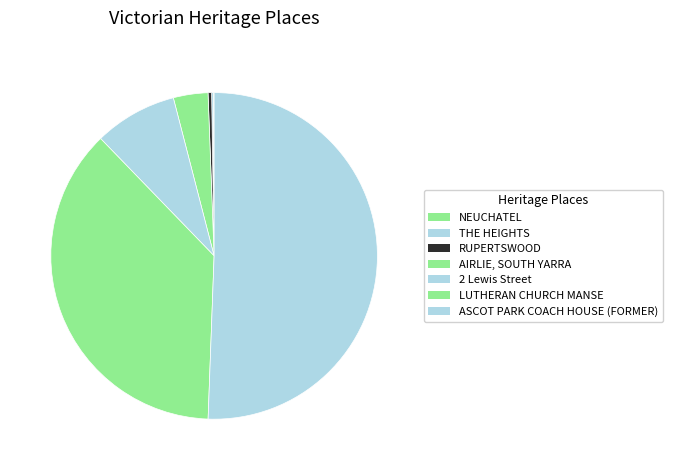

Is it true that 2 Lewis Street is 8% of the pie?

True